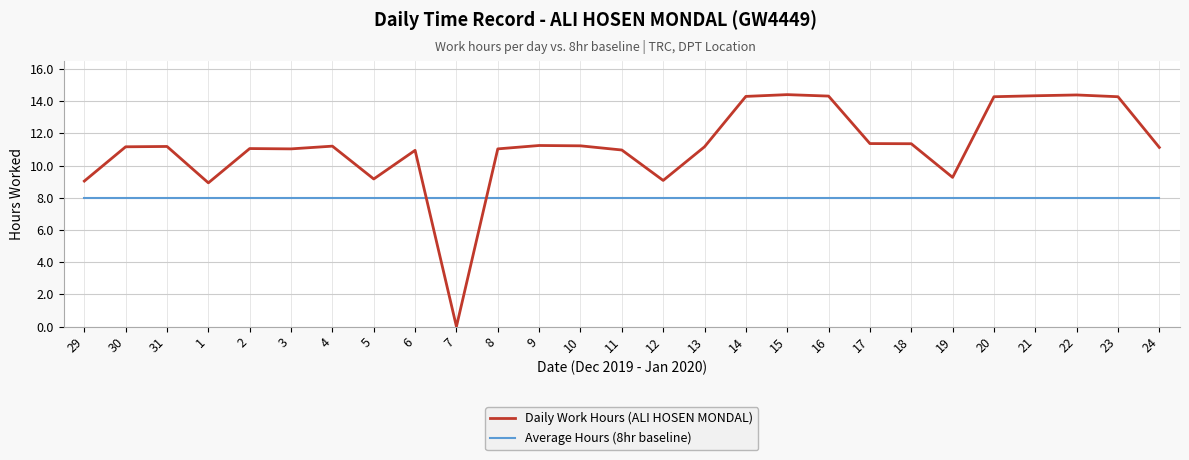

What are all the series names shown in the legend?

Daily Work Hours (ALI HOSEN MONDAL), Average Hours (8hr baseline)